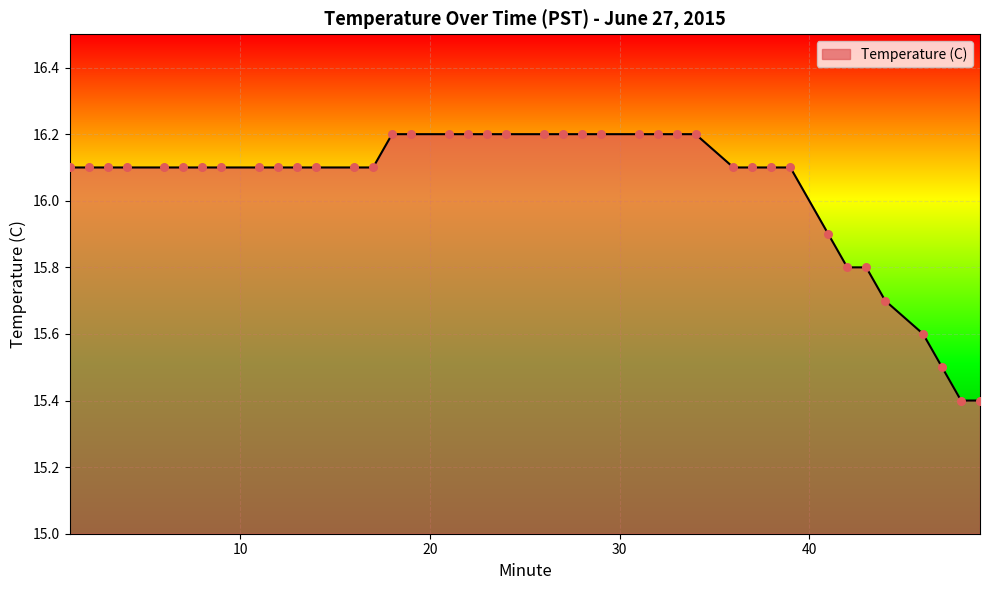

What is the greatest value displayed?

16.2